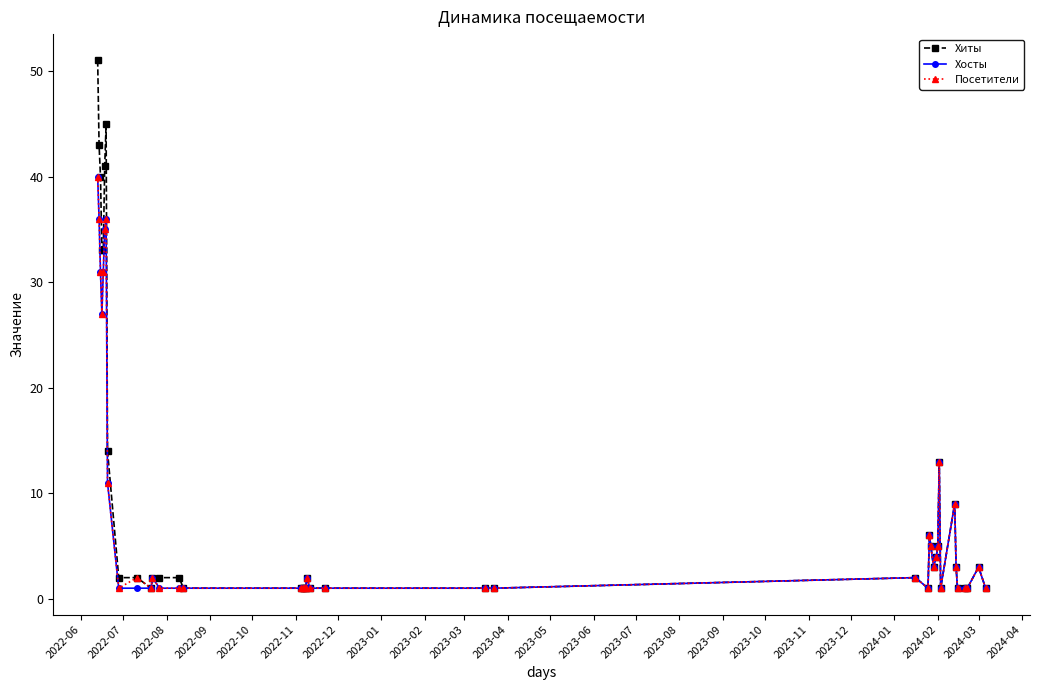

At how many categories does at least one series exceed 48?

1